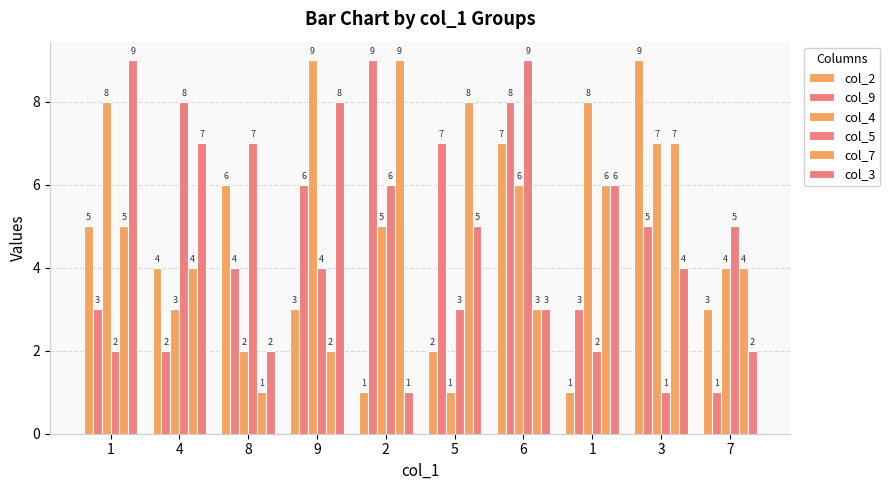

What is the difference between the second highest and minimum values in the col_2 series?

6